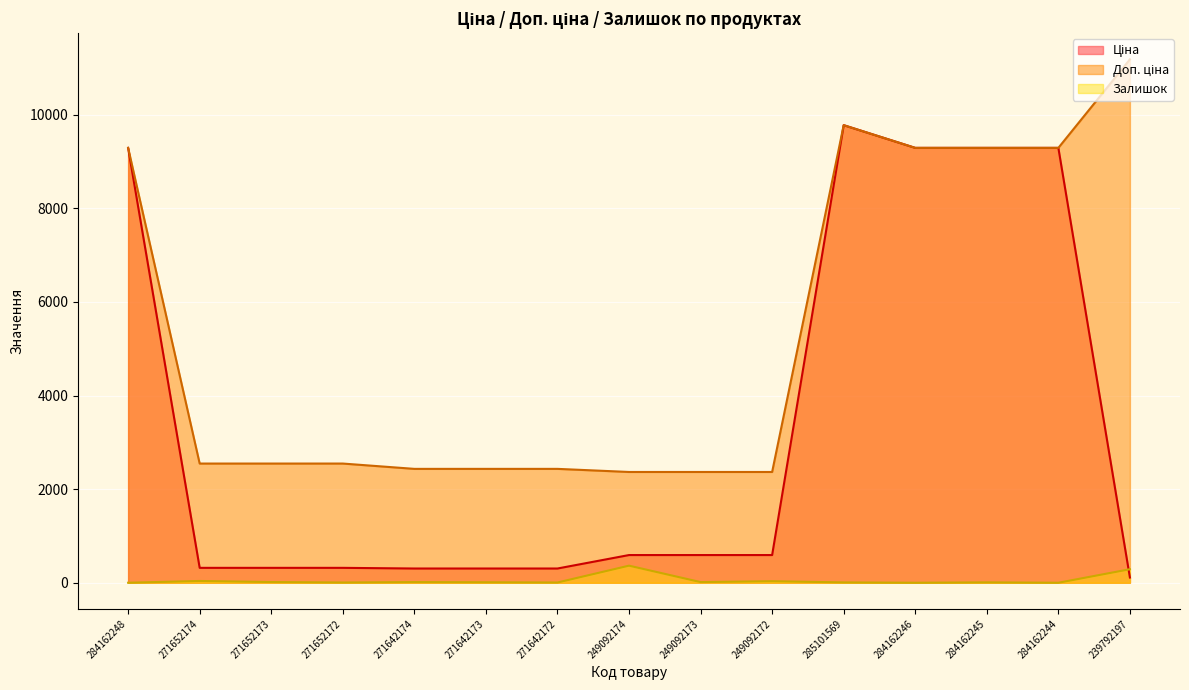

The value of Ціна at 284162245 is 5216.1. True or false?

False